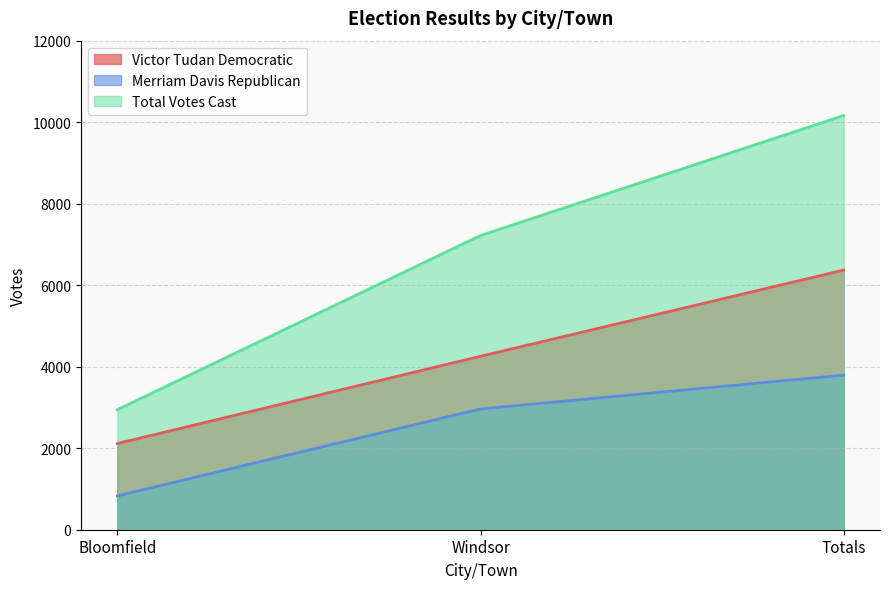

Which series has the largest total across all categories?

Total Votes Cast